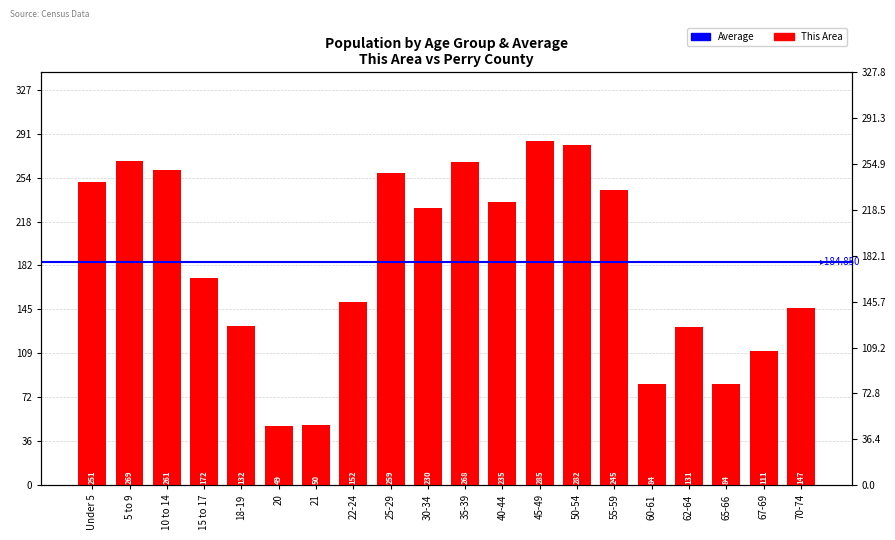

Reading left to right, transcribe all the data shown in this chart.

251	269	261	172	132	49	50	152	259	230	268	235	285	282	245	84	131	84	111	147